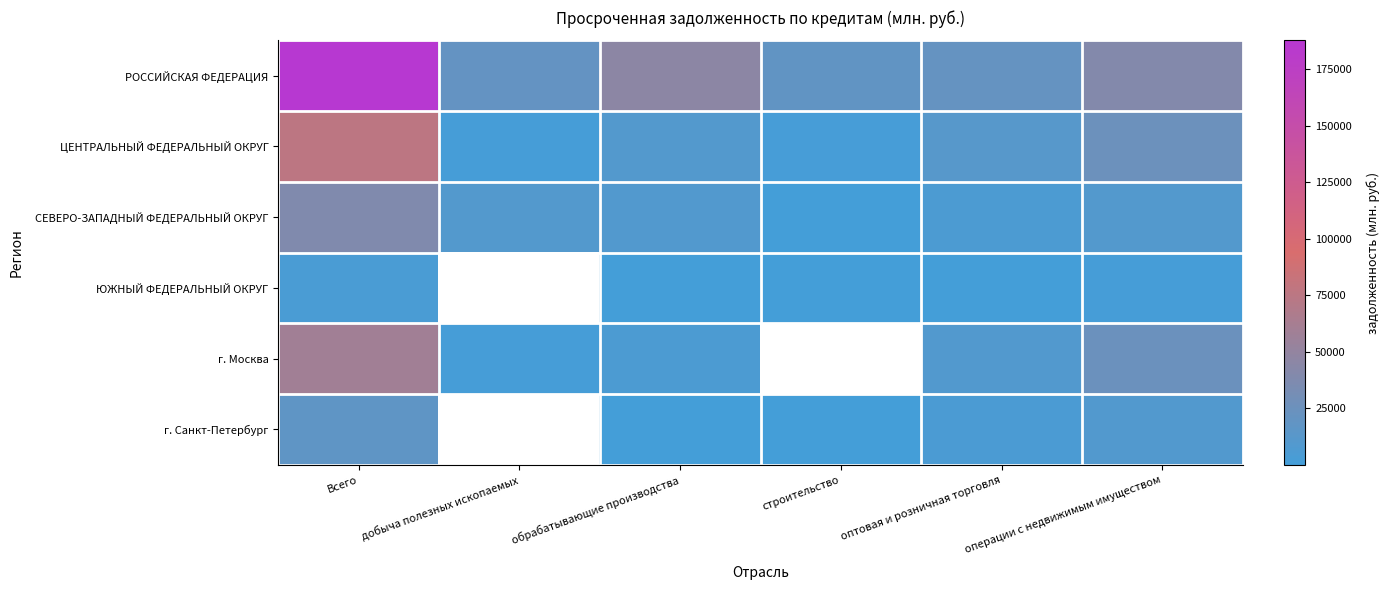

At how many categories does at least one series exceed 19456?

5